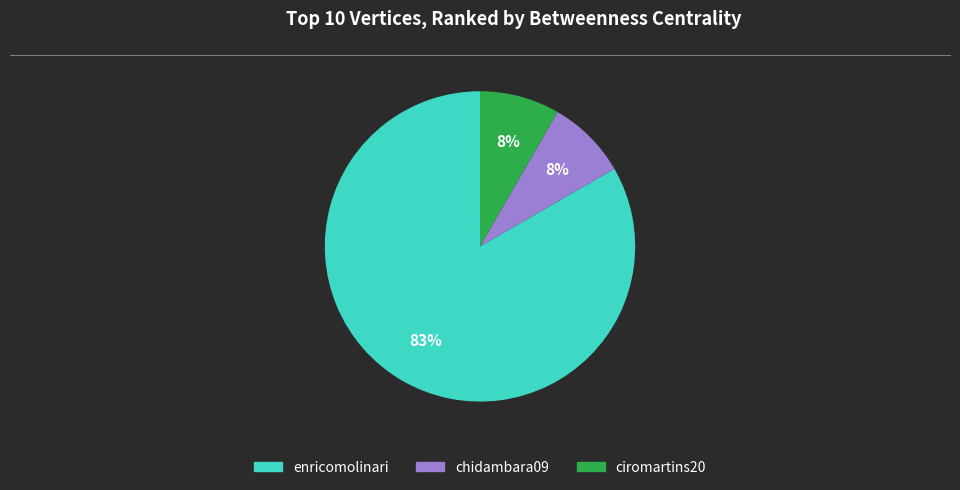

How many segments does this pie chart have?

3